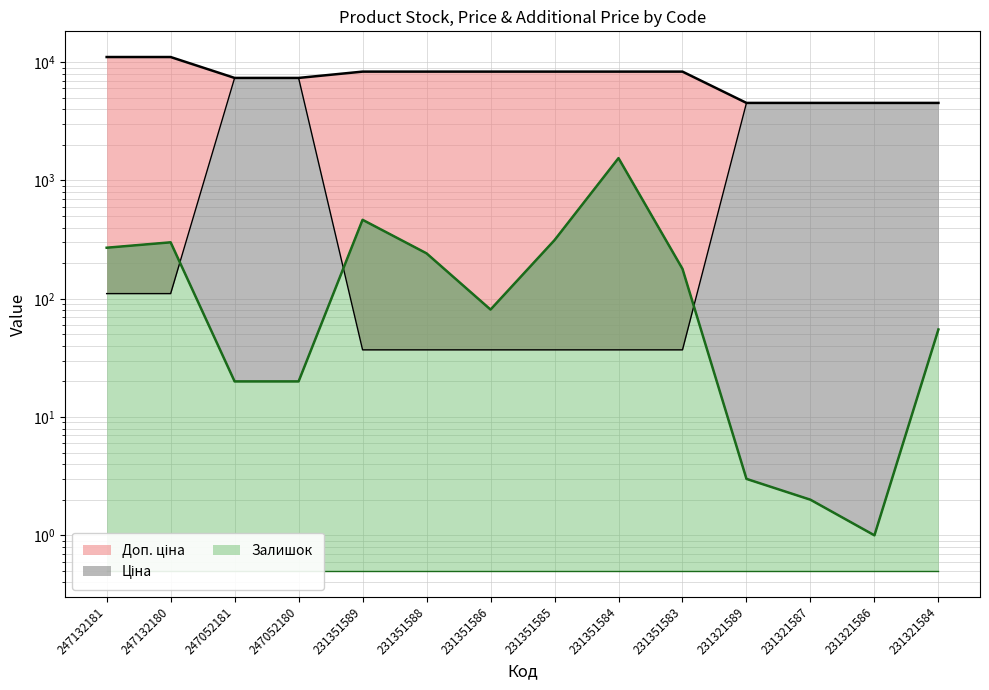

What is the average value of the Залишок series?

249.7